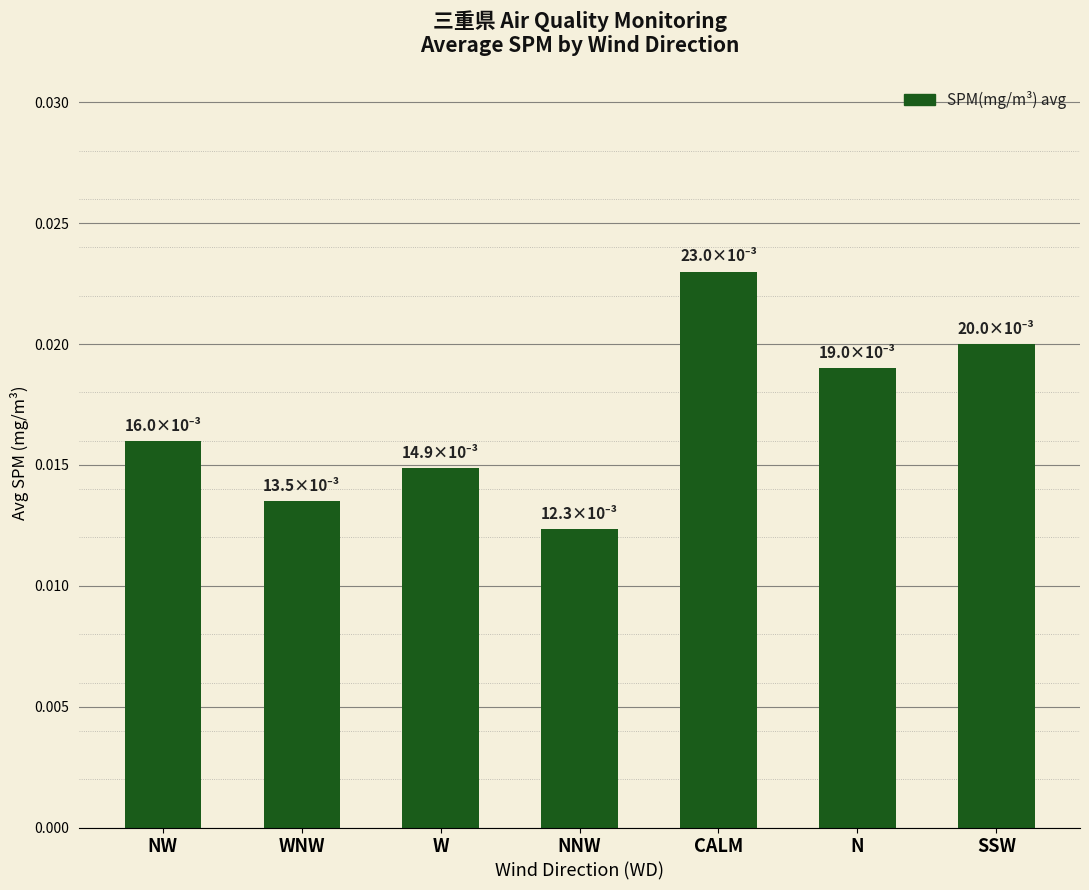

Rank the categories by value from lowest to highest.

NNW, WNW, W, NW, N, SSW, CALM